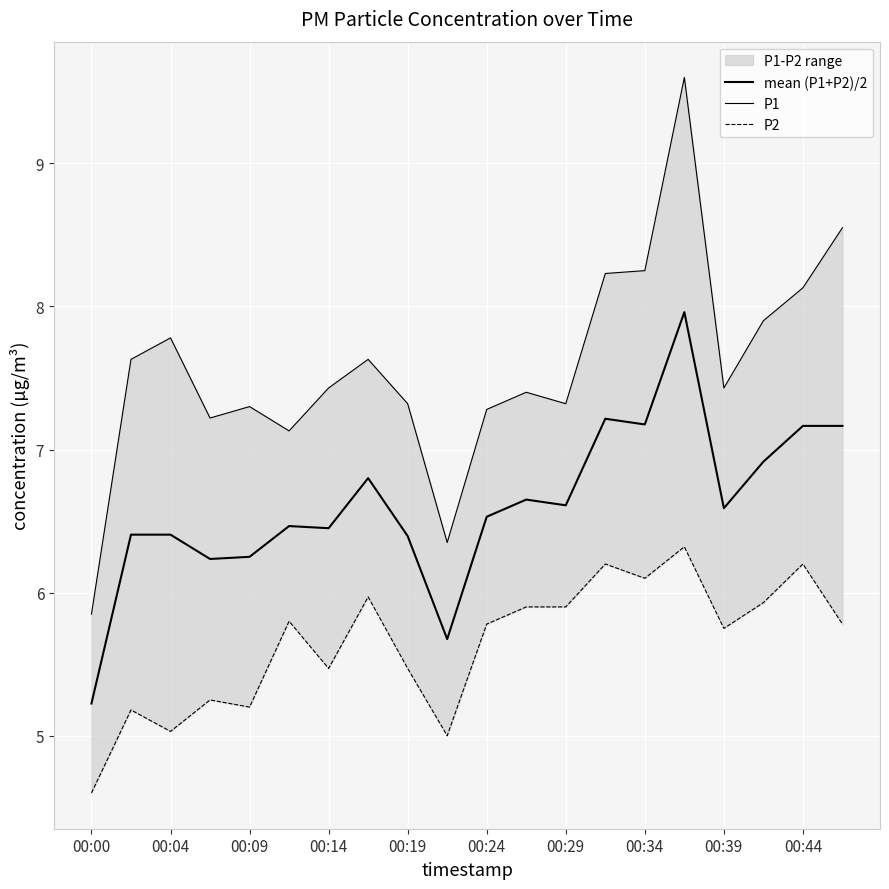

How many categories are shown in the chart?

20